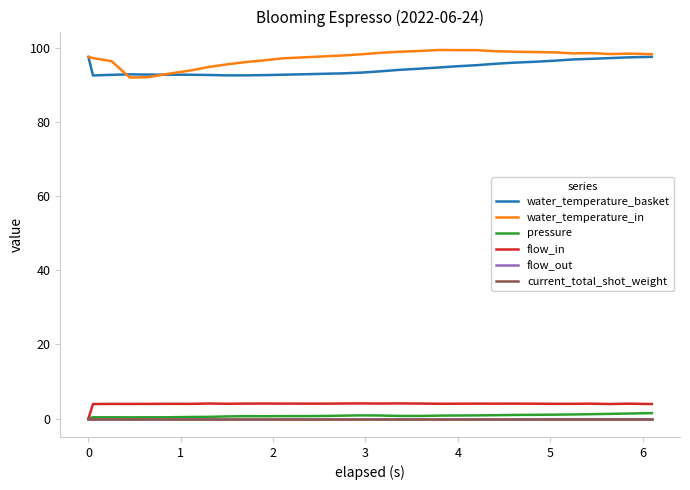

Does the chart display data point markers on the line(s)?

No